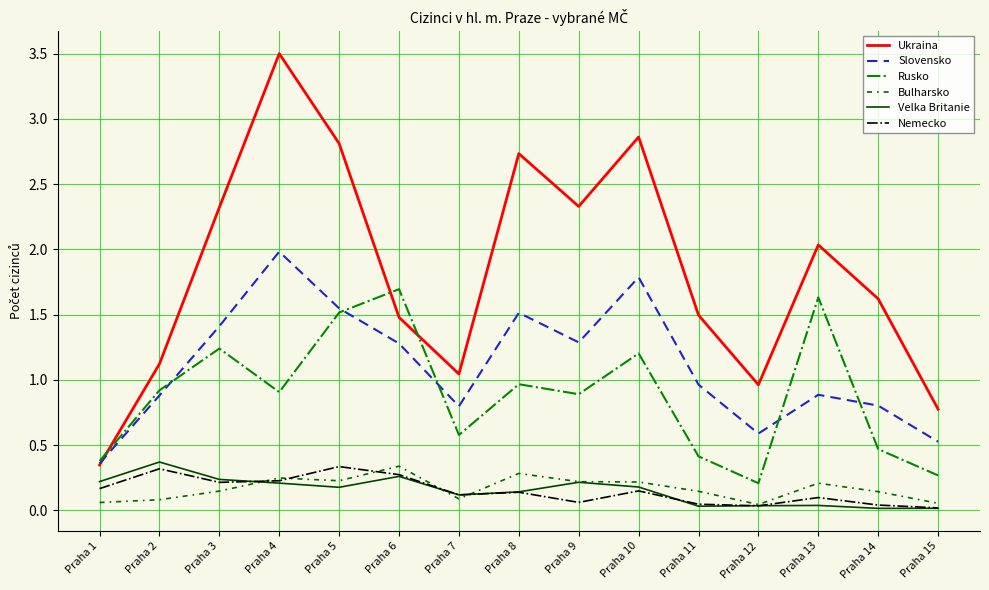

What is the highest value of the Ukraina series?

3.5